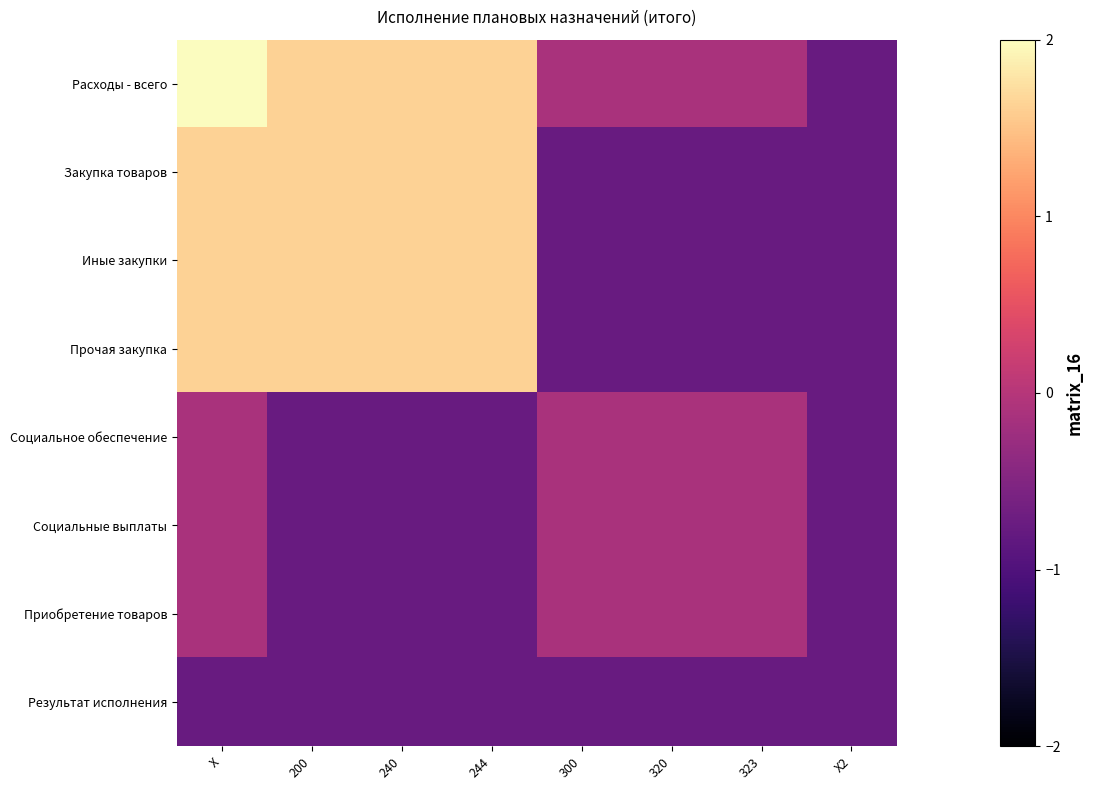

Which series changed the most between X and 244?

Расходы - всего